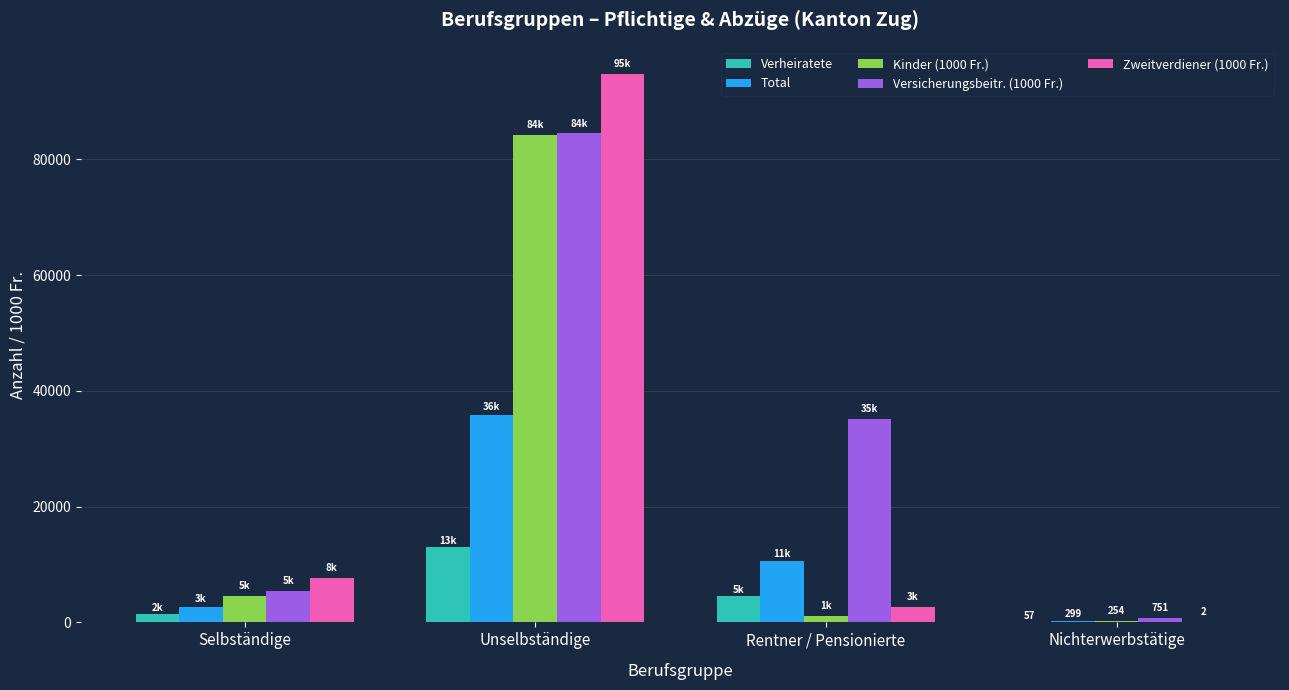

What is the maximum value shown in the chart?

94697.1